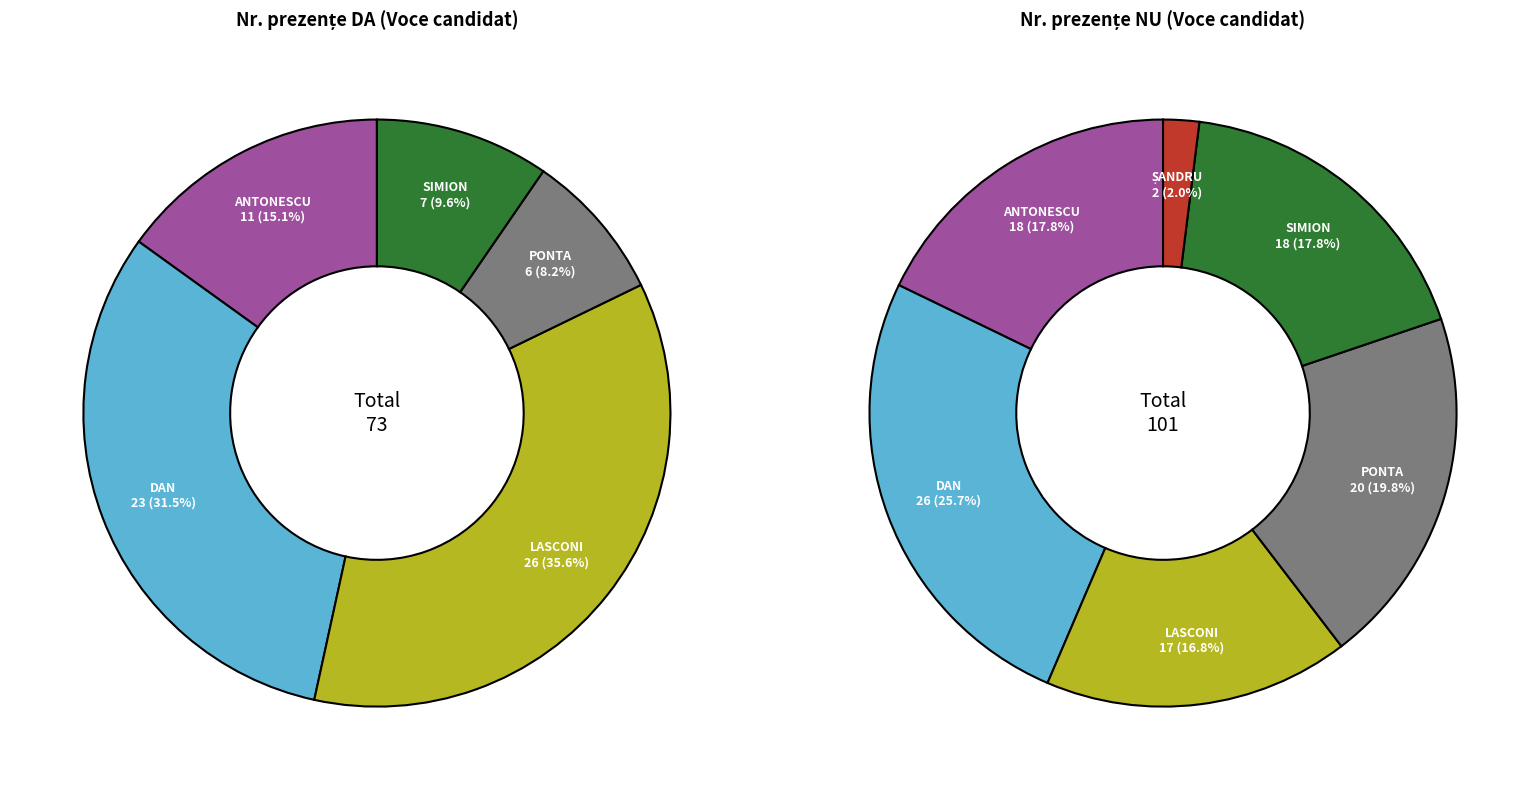

To the nearest percent, what is the average slice percentage?

17%